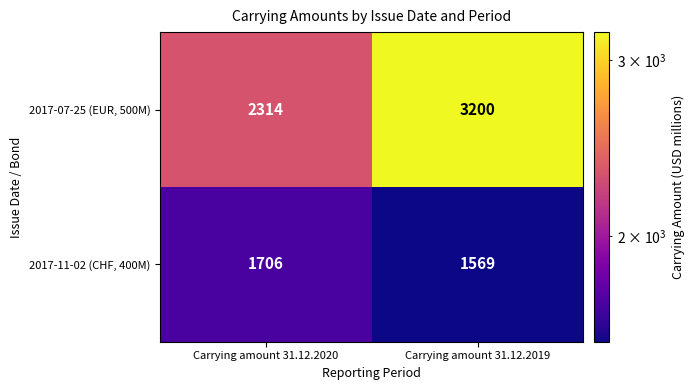

At which category does the chart reach its minimum across all series?

Carrying amount 31.12.2019